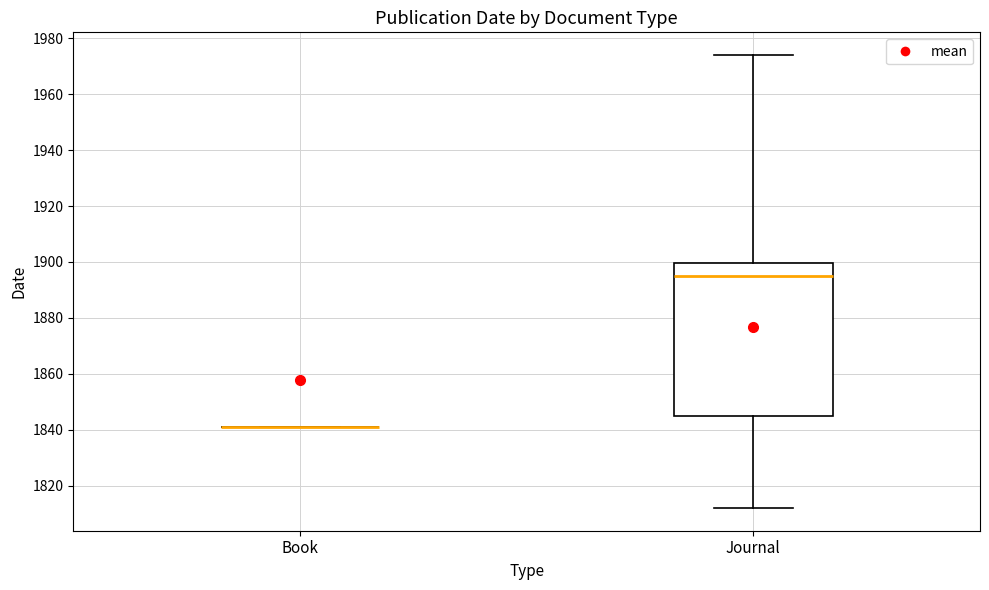

Comparing the boxes themselves (not the whiskers), which one is the tallest?

Journal